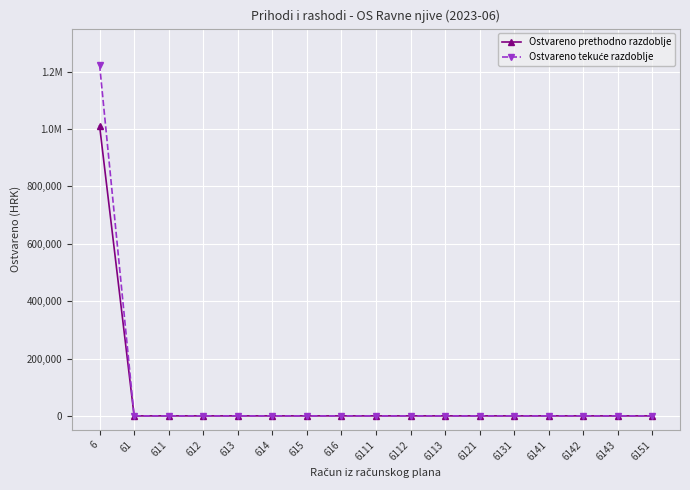

Is this an area chart (filled region under the line)?

No